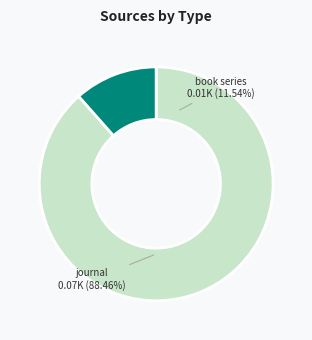

Is there a majority slice in this chart?

Yes